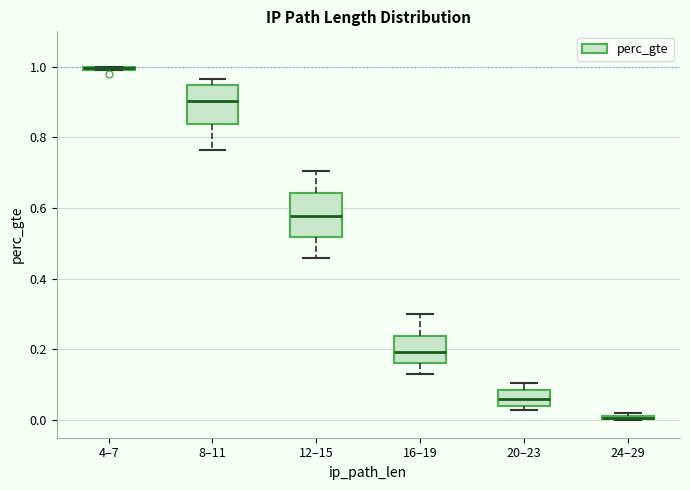

Where does the lower whisker of the box for 12–15 end on the y-axis? The values are not printed on the chart, so give them approximately, as read against the axis.

0.46